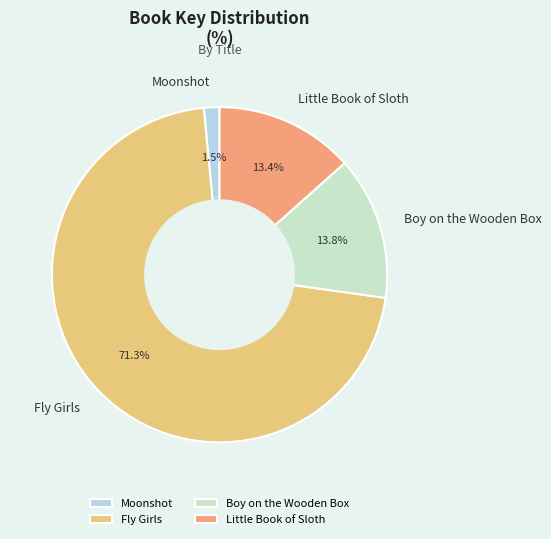

Which category accounts for the majority?

Fly Girls